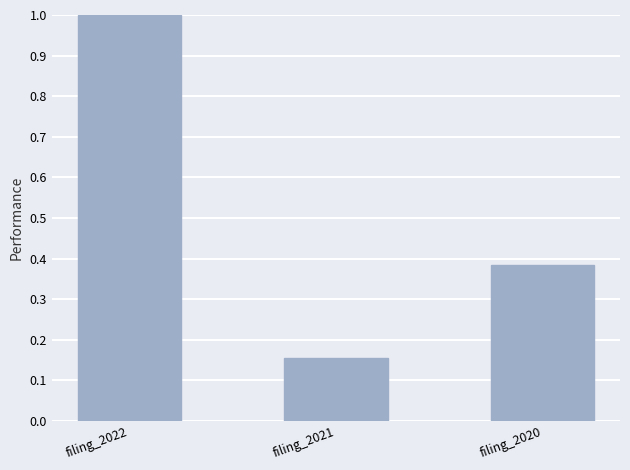

List the labels in order of value, smallest first.

filing_2021, filing_2020, filing_2022